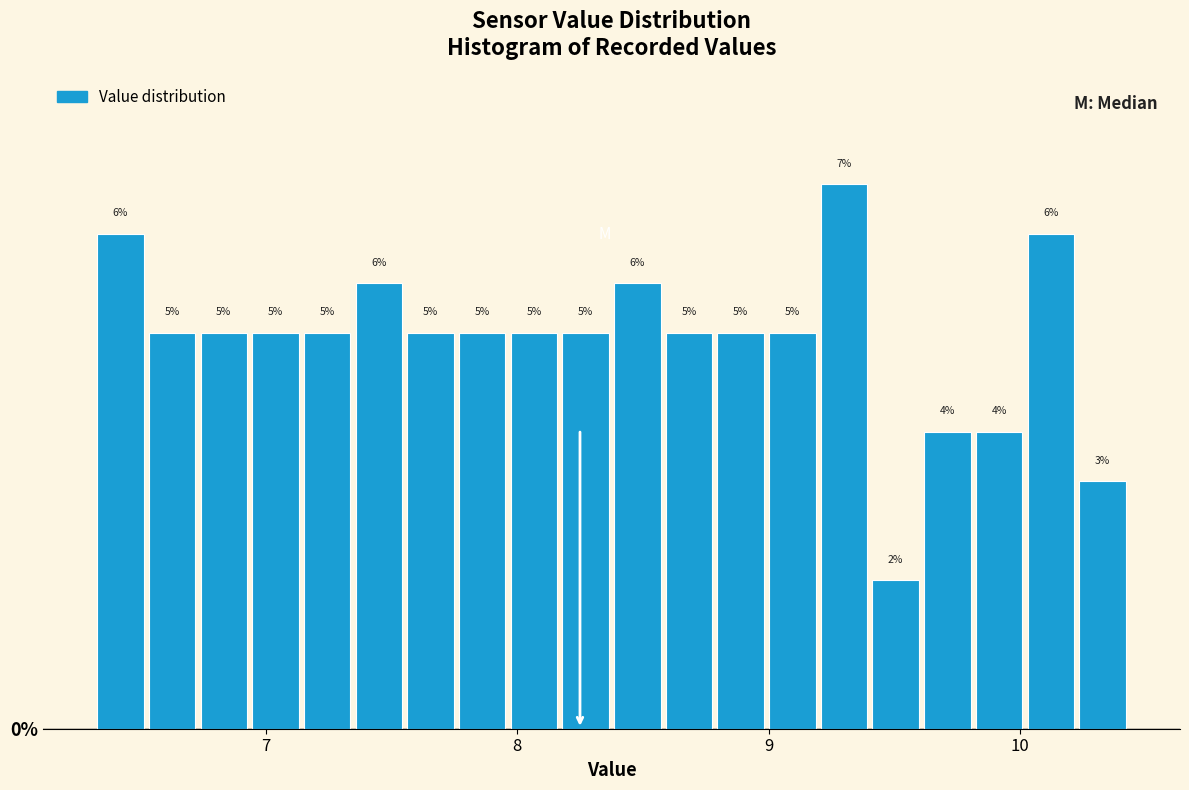

Read against the x-axis, roughly where is the centre of the tallest bar?

9.3